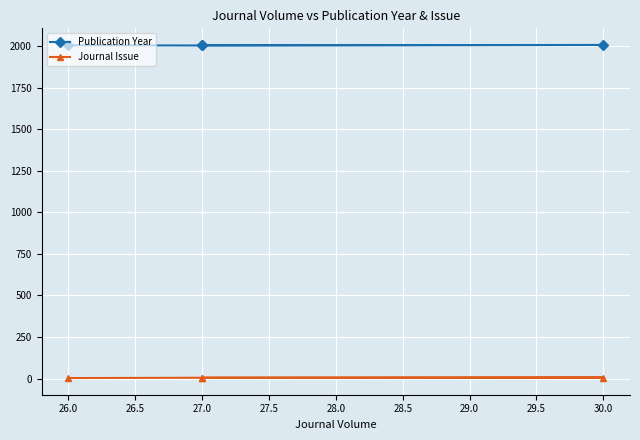

What is the label of the 3rd point from the right?

30.0